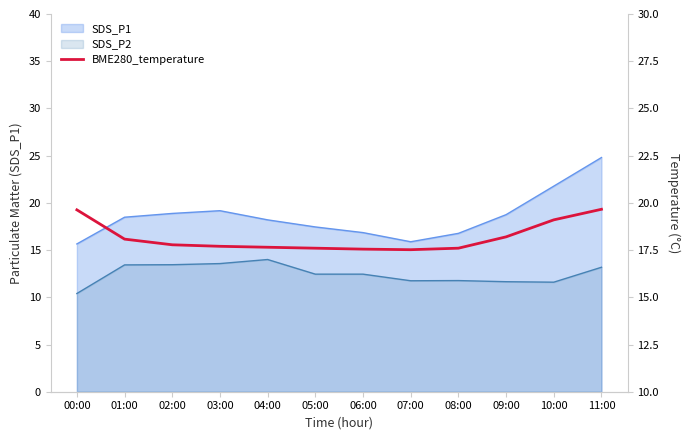

What is the label of the 9th point from the left?

08:00